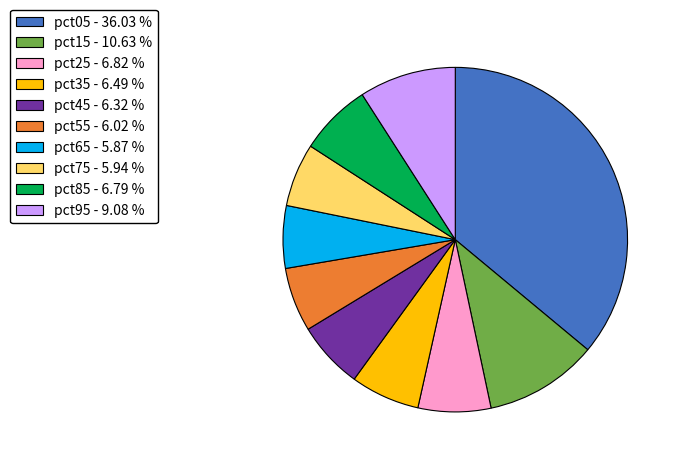

What is the largest slice in the pie chart?

pct05